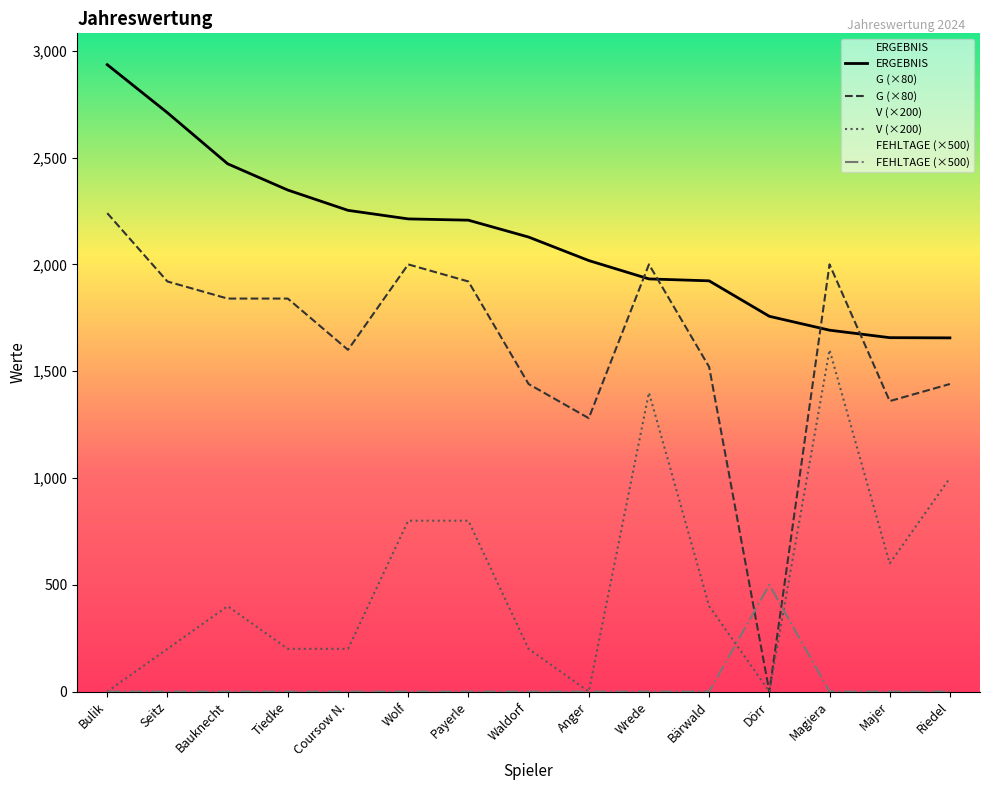

Which series changed the most between Payerle and Magiera?

V (×200)